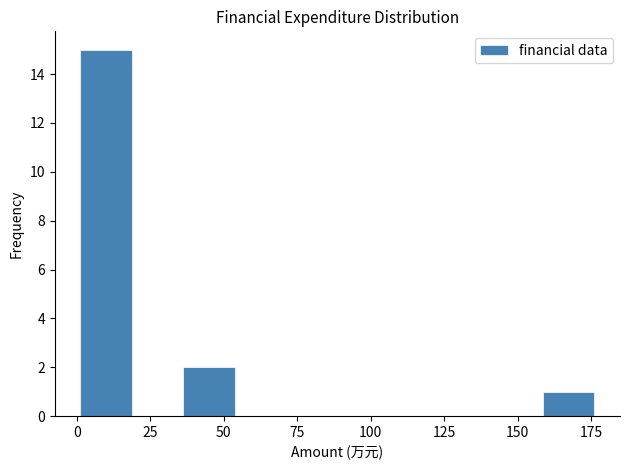

Read against the x-axis, roughly where is the centre of the tallest bar?

10